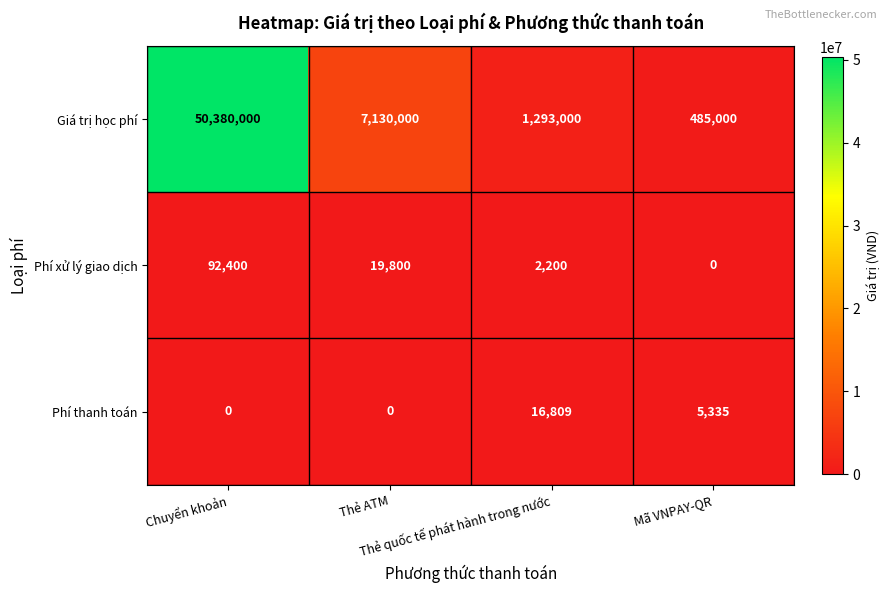

What is the maximum value for Phí thanh toán?

16809